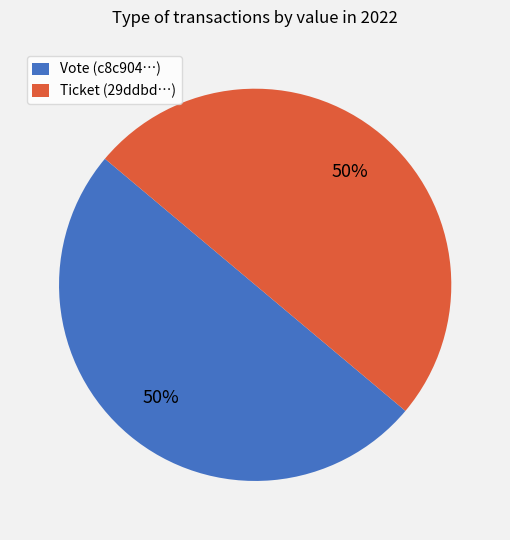

What is the ratio of the value at Vote (c8c904…) to the value at Ticket (29ddbd…)?

1.0